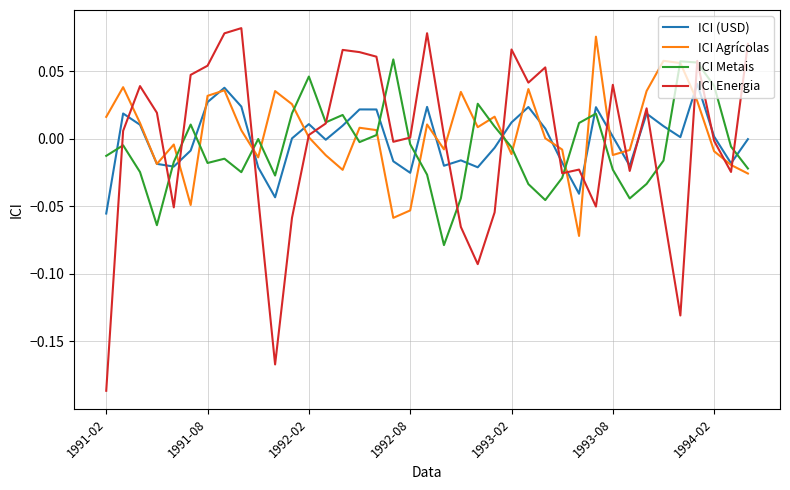

What are all the series names shown in the legend?

ICI (USD), ICI Agrícolas, ICI Metais, ICI Energia